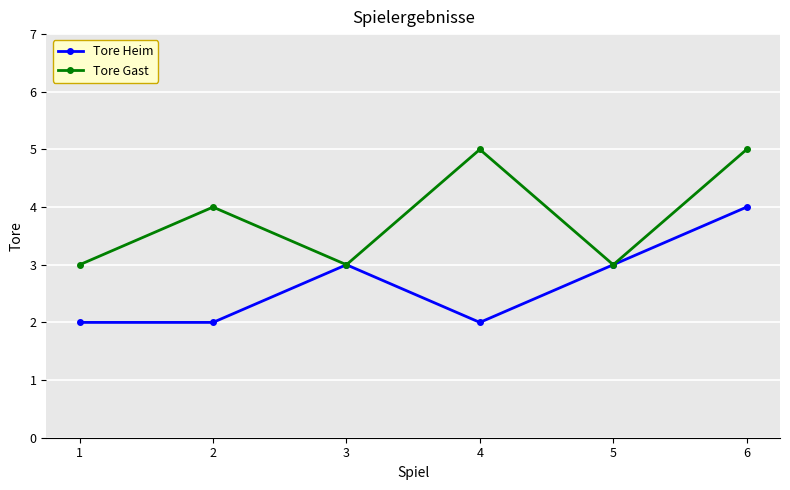

Which series has the largest total across all categories?

Tore Gast